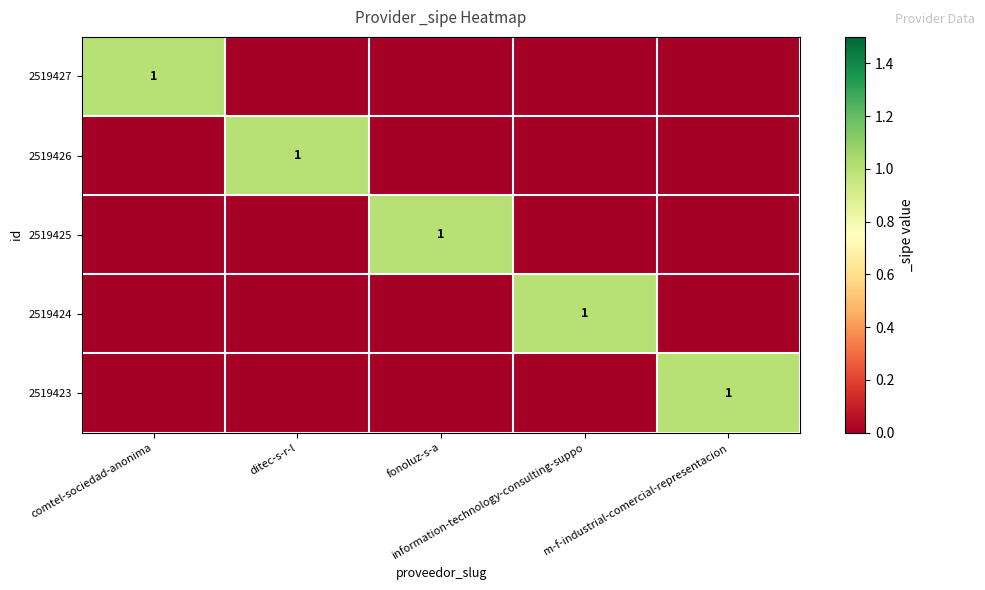

How many 2519423 values are between 0 and 1?

5